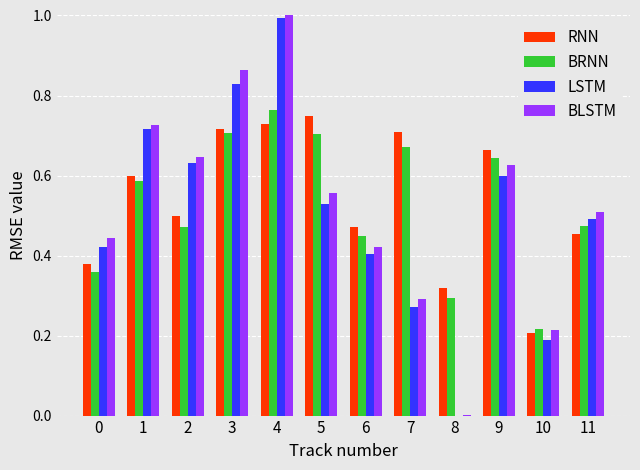

Count the number of data series in this chart.

4